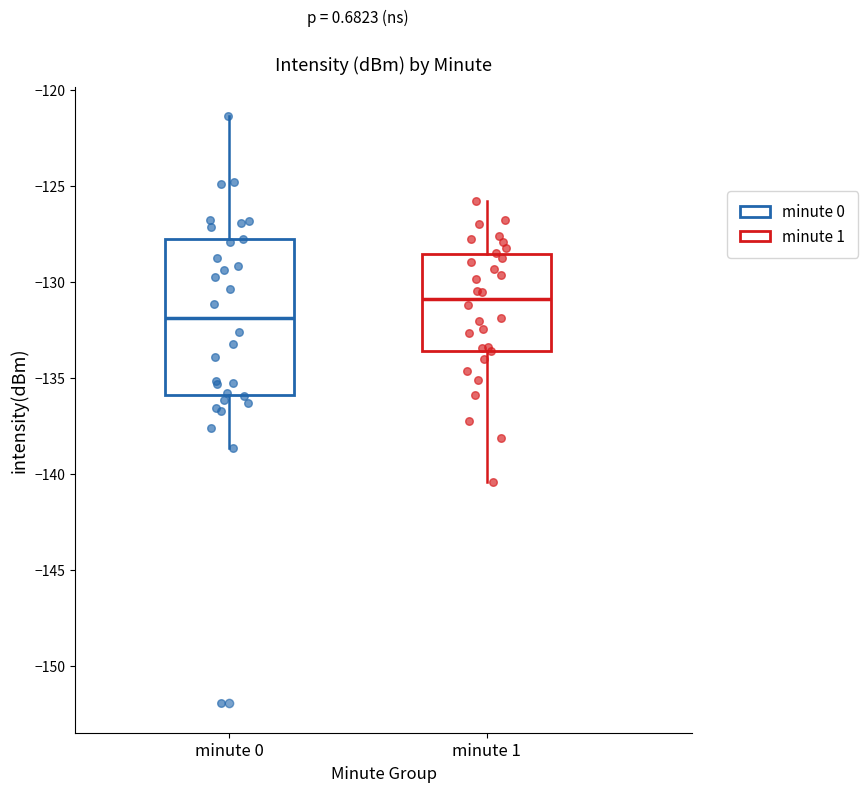

Reading left to right, read every box against the y-axis: the position of its median line, the range the box covers, and the ends of its whiskers. The values are not printed on the chart, so give them approximately, as read against the axis.

minute 0: median -132.0, box -136.0 to -128.0, whiskers -138.5 to -121.5
minute 1: median -131.0, box -133.5 to -128.5, whiskers -140.5 to -126.0